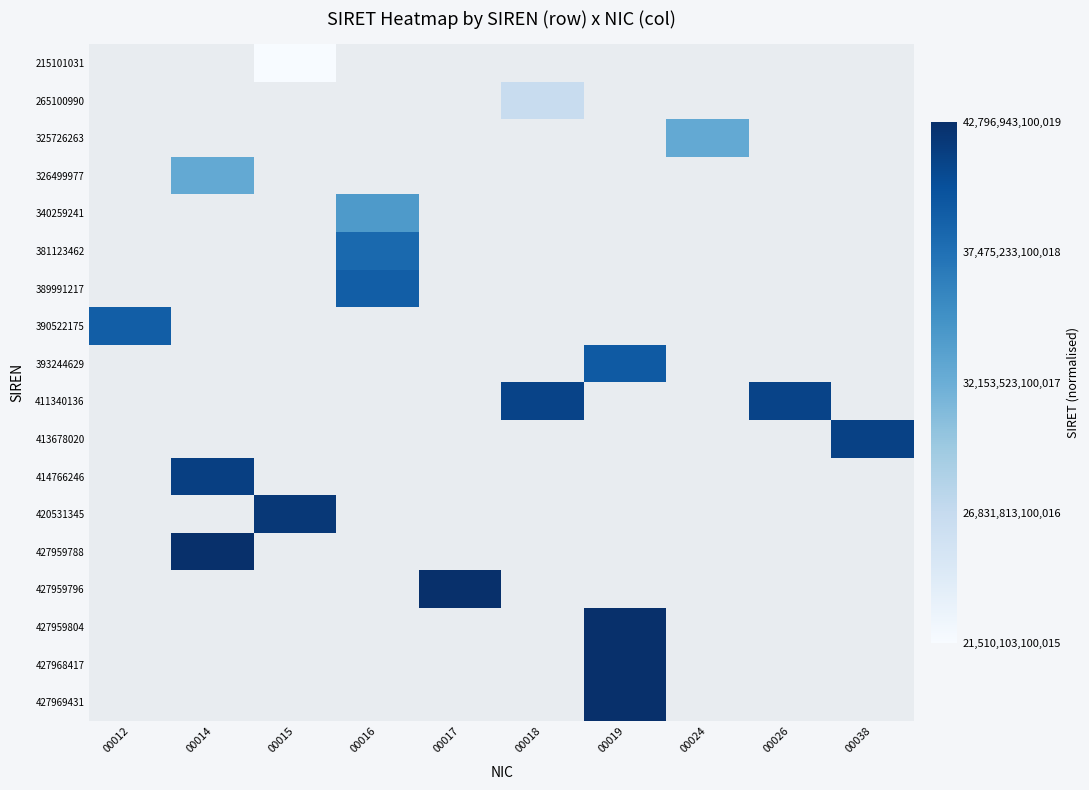

Count the number of data series in this chart.

18